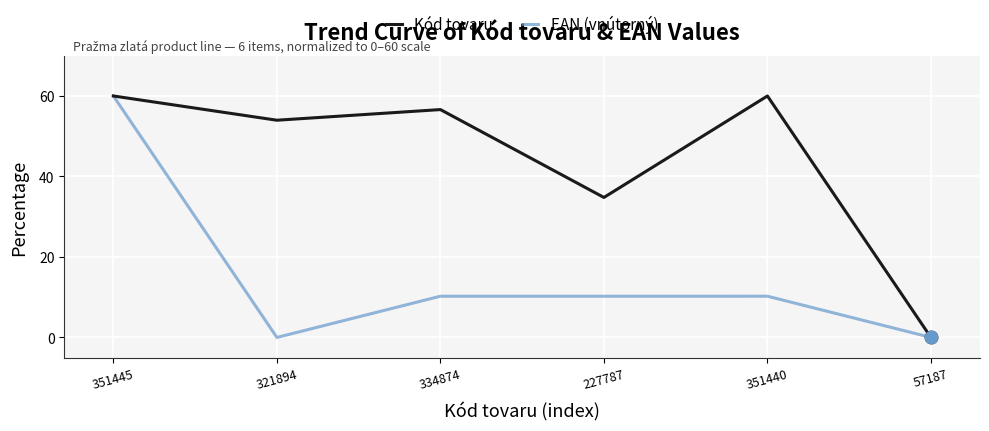

What are all the series names shown in the legend?

Kód tovaru, EAN (vnútorný)